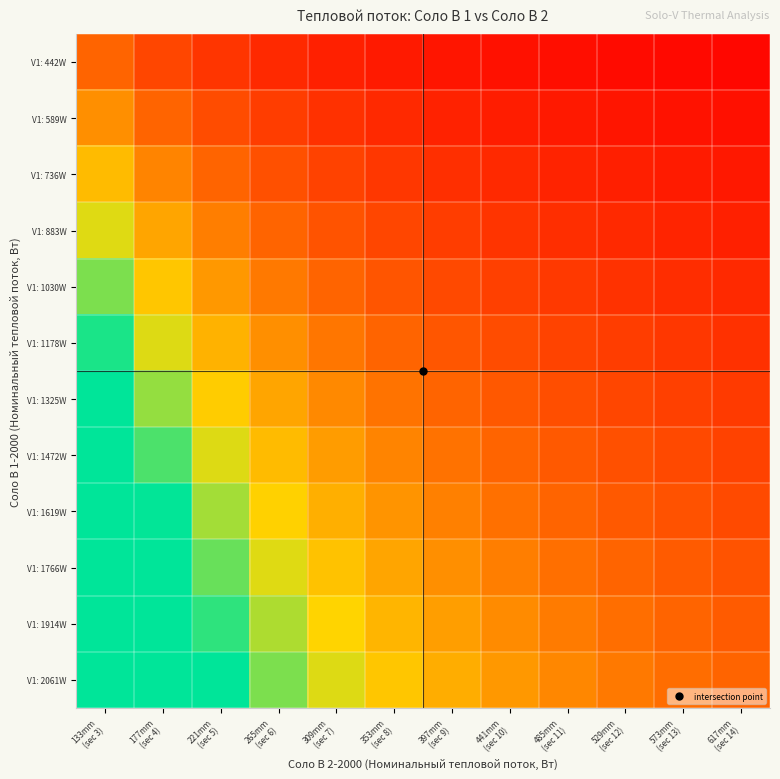

At which category is the sum across all series the highest?

133mm
(sec 3)